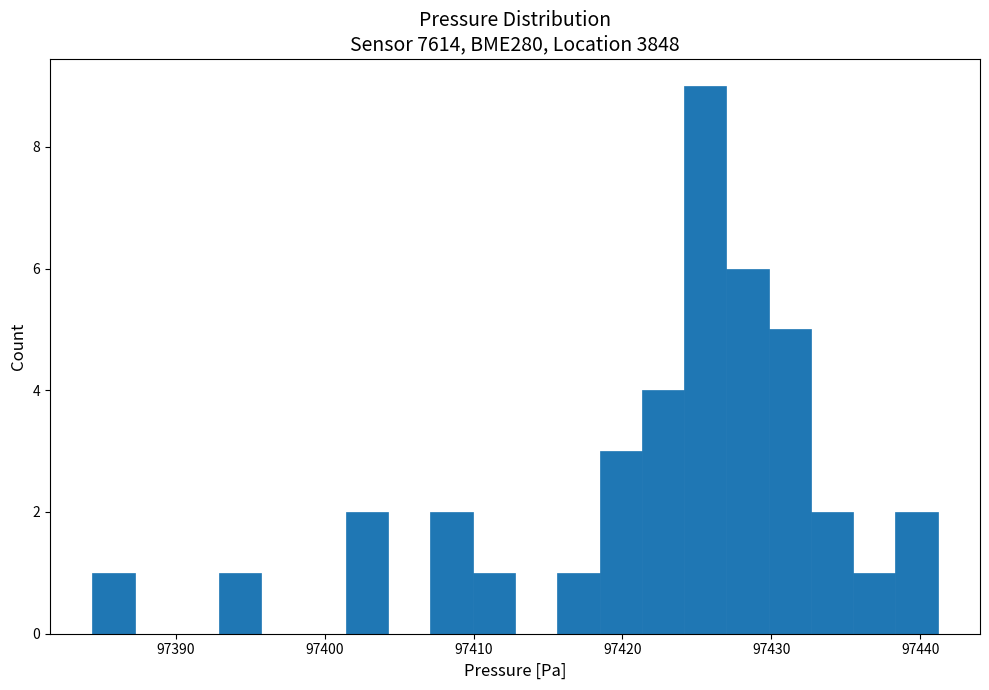

Read against the x-axis, roughly where is the centre of the tallest bar?

97426